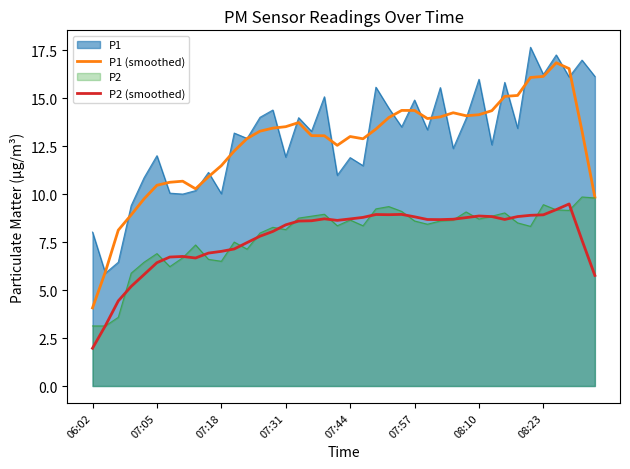

What is the minimum value for P2 (smoothed)?

2.0